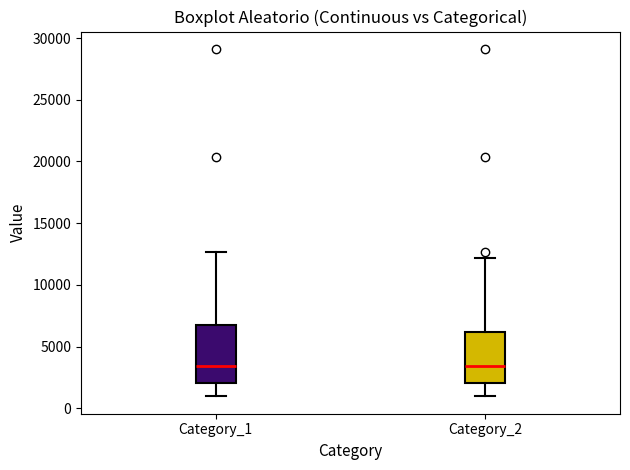

Reading left to right, read every box against the y-axis: the position of its median line, the range the box covers, and the ends of its whiskers. The values are not printed on the chart, so give them approximately, as read against the axis.

Category_1: median 3500, box 2000 to 7000, whiskers 1000 to 12500
Category_2: median 3500, box 2000 to 6000, whiskers 1000 to 12000